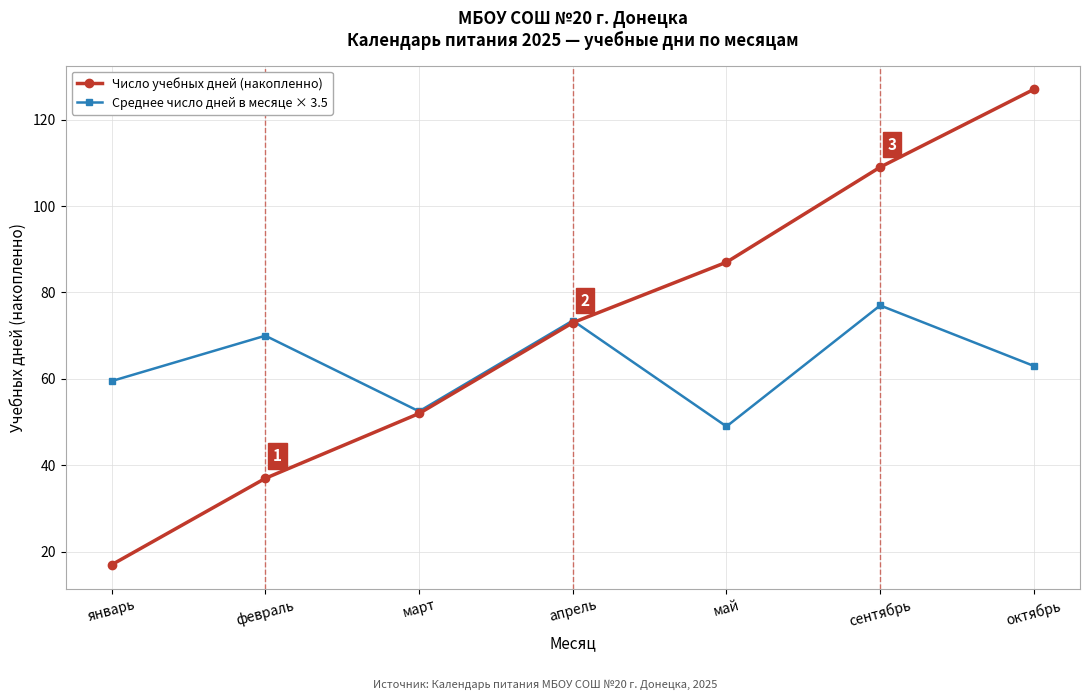

List the series in order of their overall mean, lowest first.

Среднее число дней в месяце × 3.5, Число учебных дней (накопленно)